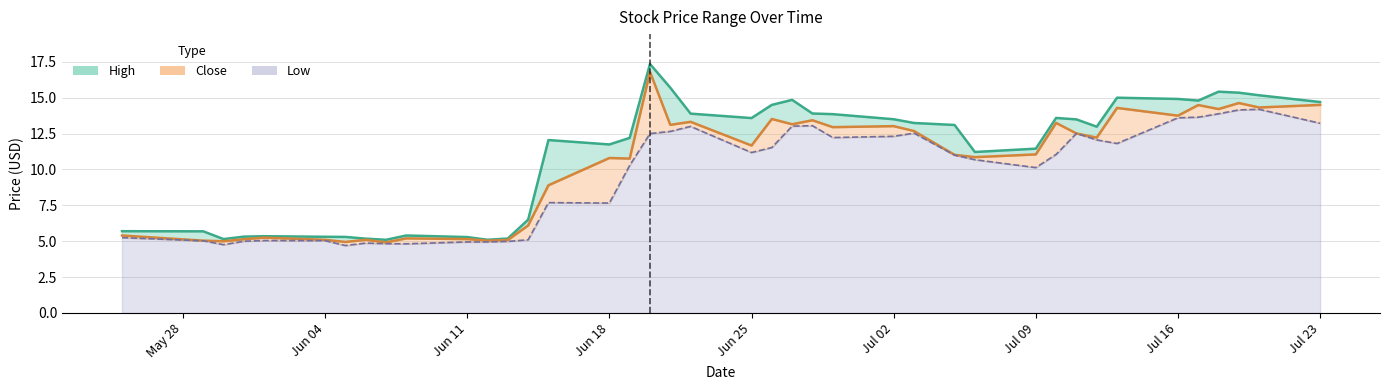

List the series in order of their peak value, lowest first.

Low (line), Close (line), High (line)